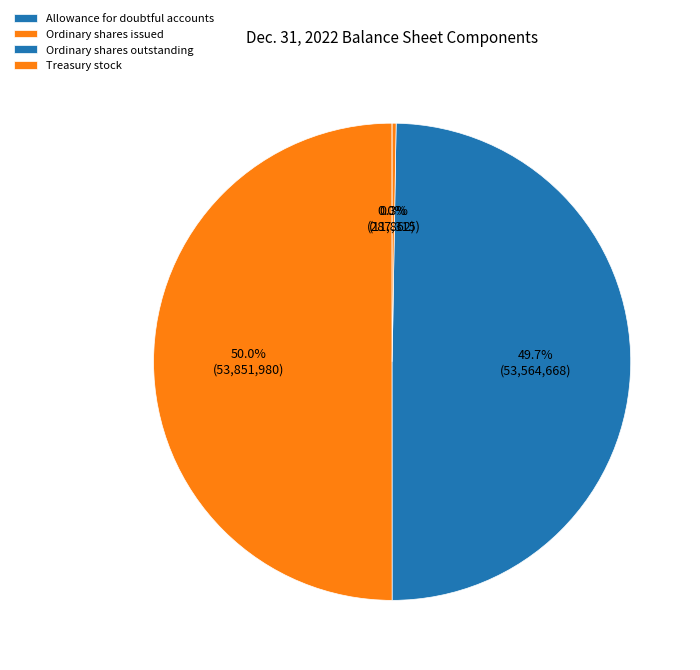

Is Ordinary shares outstanding the majority of the pie?

No